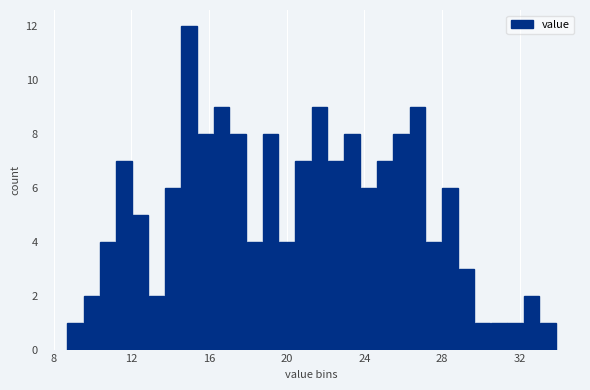

Read against the x-axis, roughly where is the centre of the tallest bar?

15.0